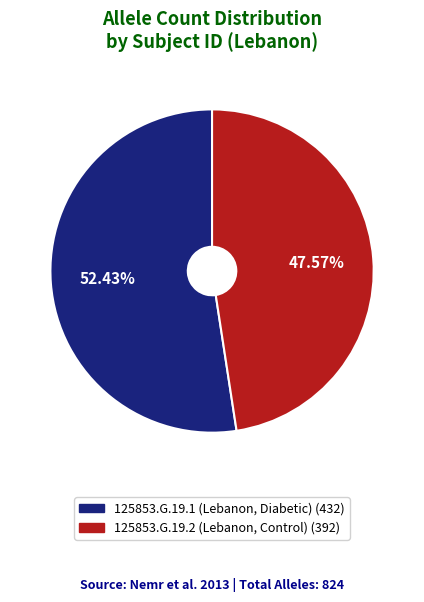

Combined, do 125853.G.19.1 (Lebanon, Diabetic) and 125853.G.19.2 (Lebanon, Control) account for over 50%?

Yes